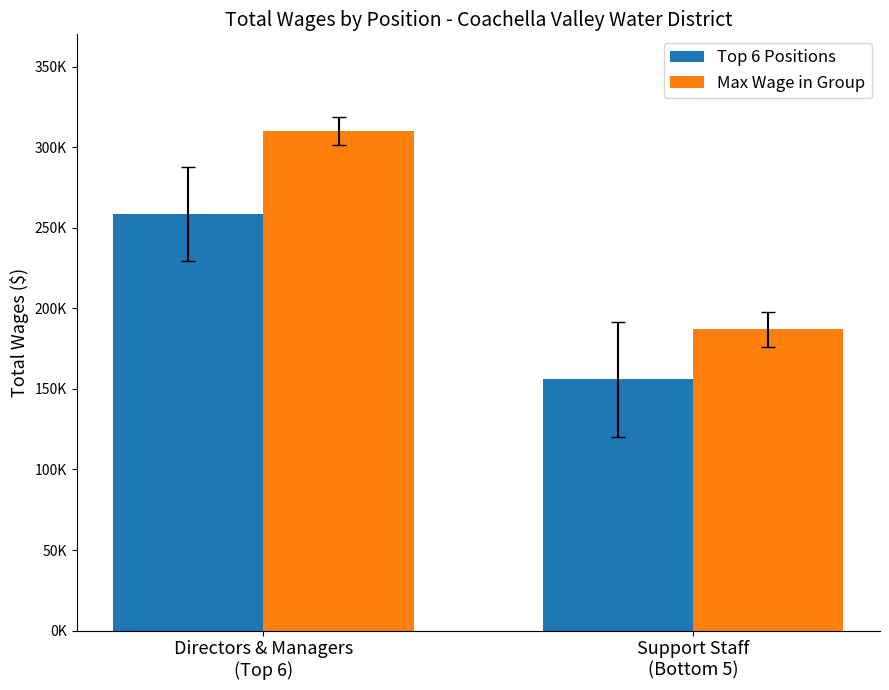

At which label does Top 6 Positions first exceed 258559?

Directors & Managers
(Top 6)